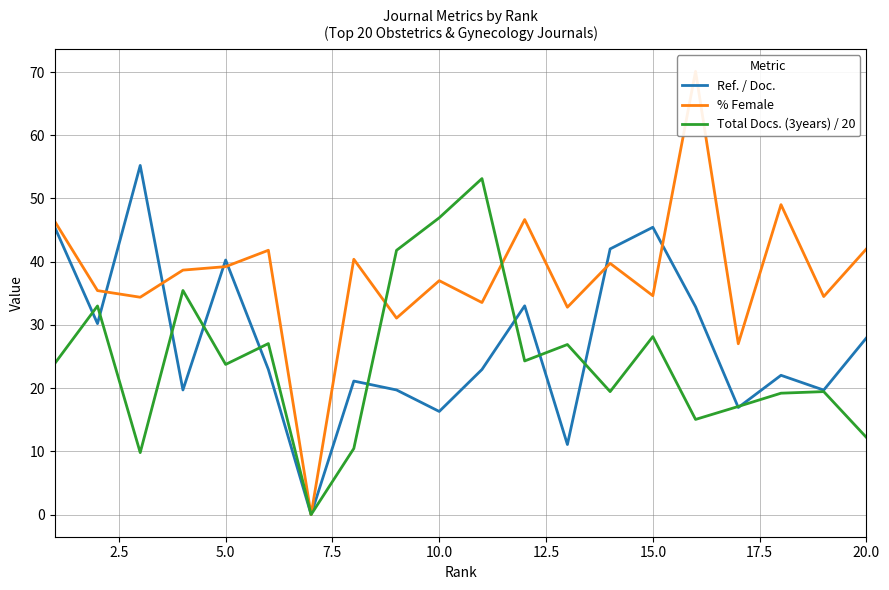

How many times do Total Docs. (3years) / 20 and % Female cross each other?

2